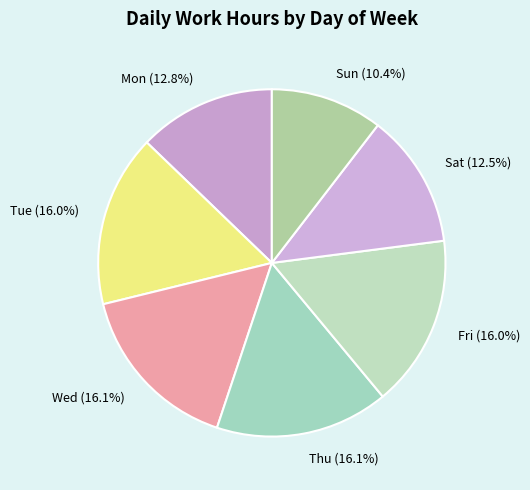

Approximately how many times larger is the value at Fri (16.0%) compared to Sun (10.4%)?

1.5